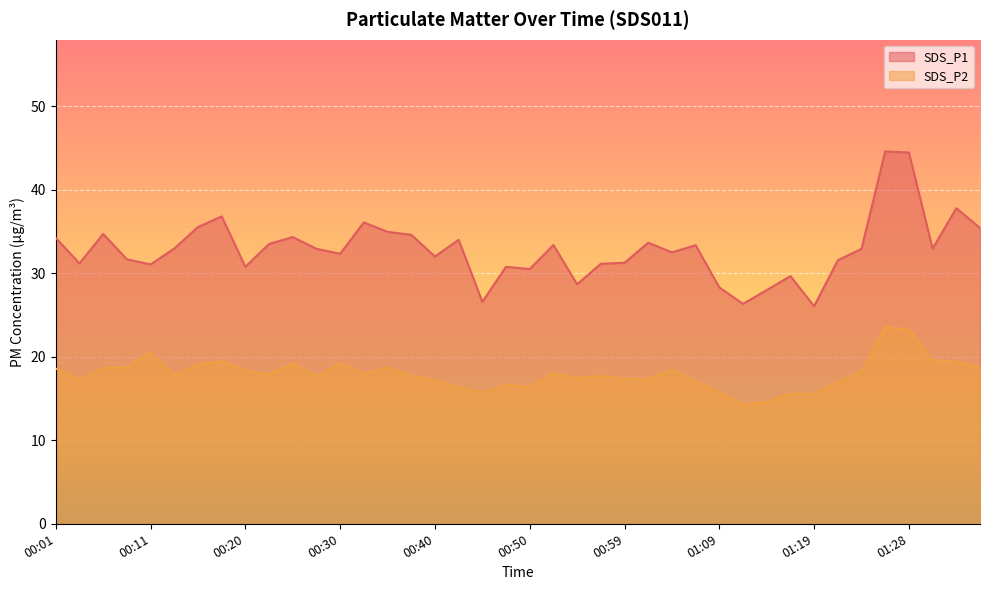

Between 00:40 and 01:28, which series saw the biggest shift?

SDS_P1